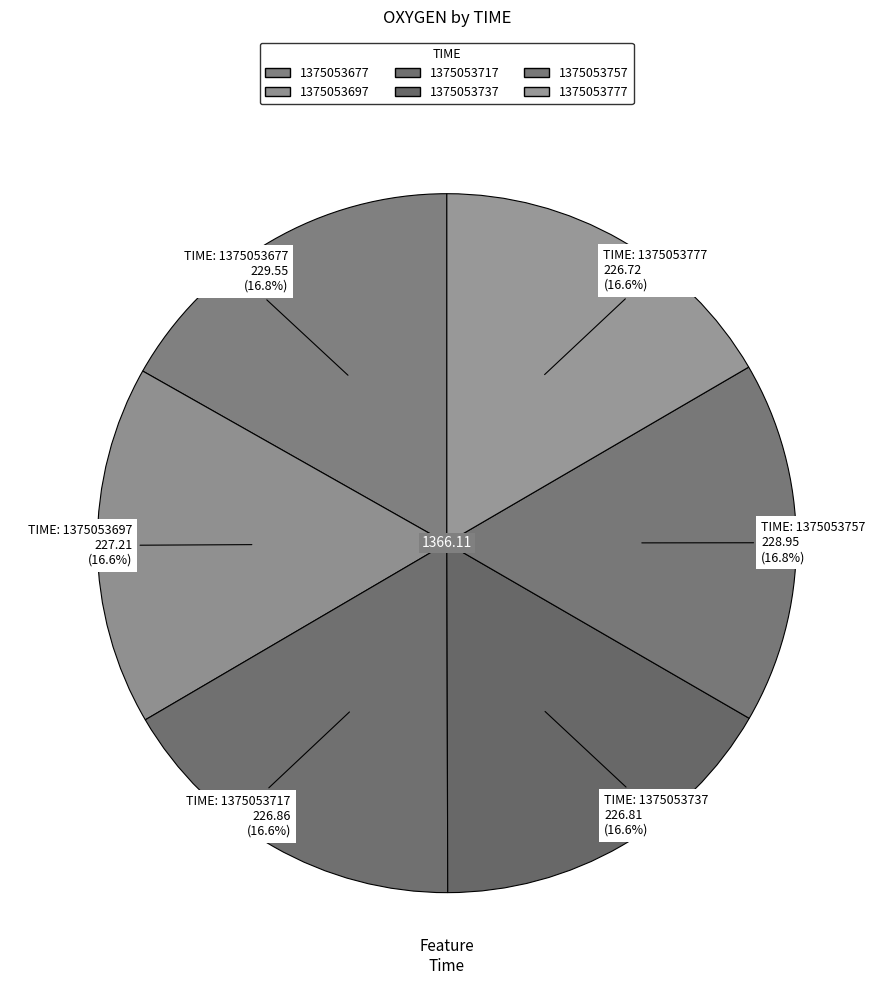

The 1375053757 slice represents 26% of the pie. True or false?

False